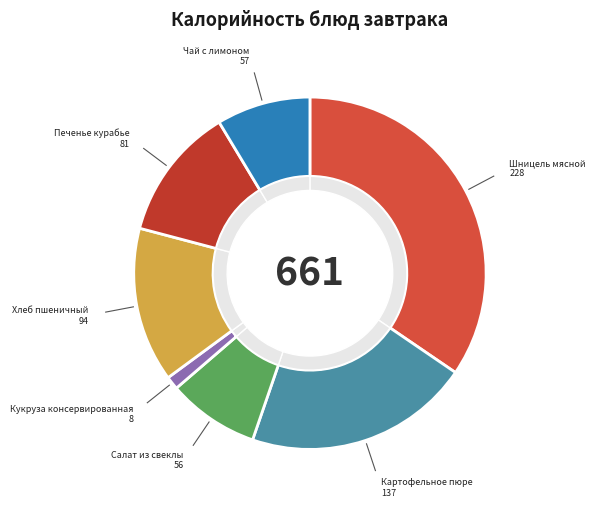

Which slice is the smallest?

Кукруза консервированная